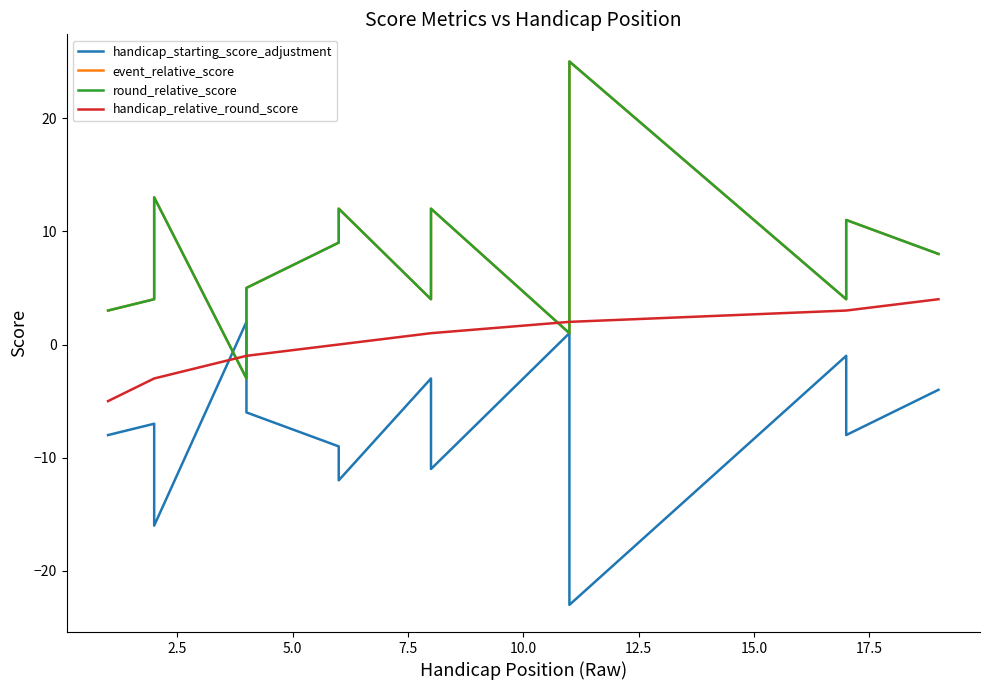

Rank the series at 17.5 from highest to lowest value.

event_relative_score, round_relative_score, handicap_relative_round_score, handicap_starting_score_adjustment